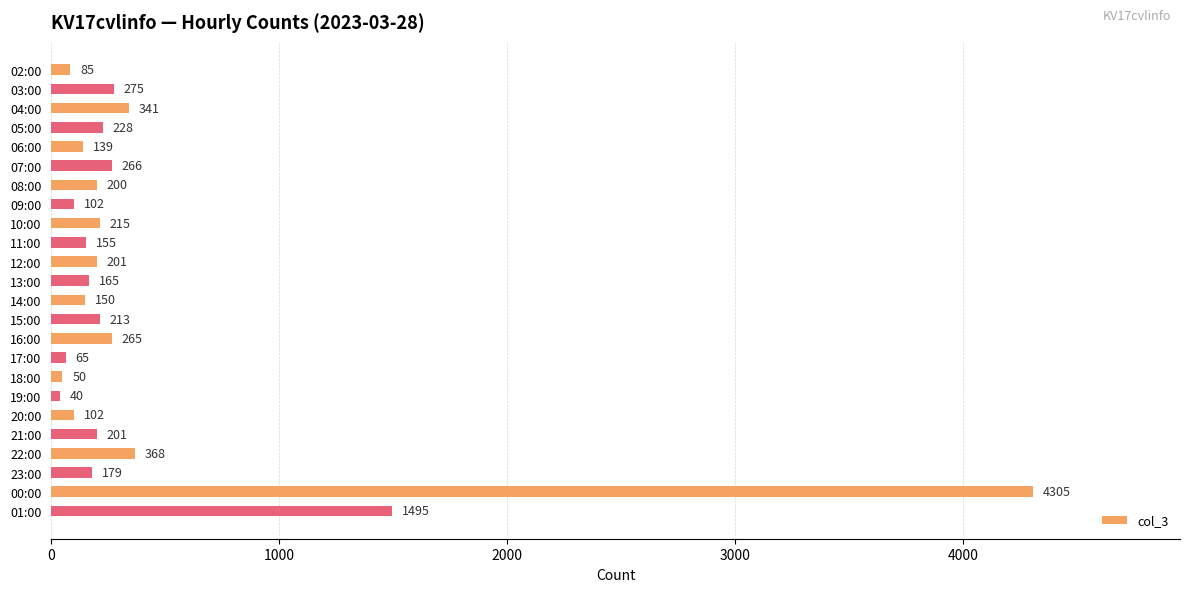

What is the change in value from 09:00 to 15:00?

+111